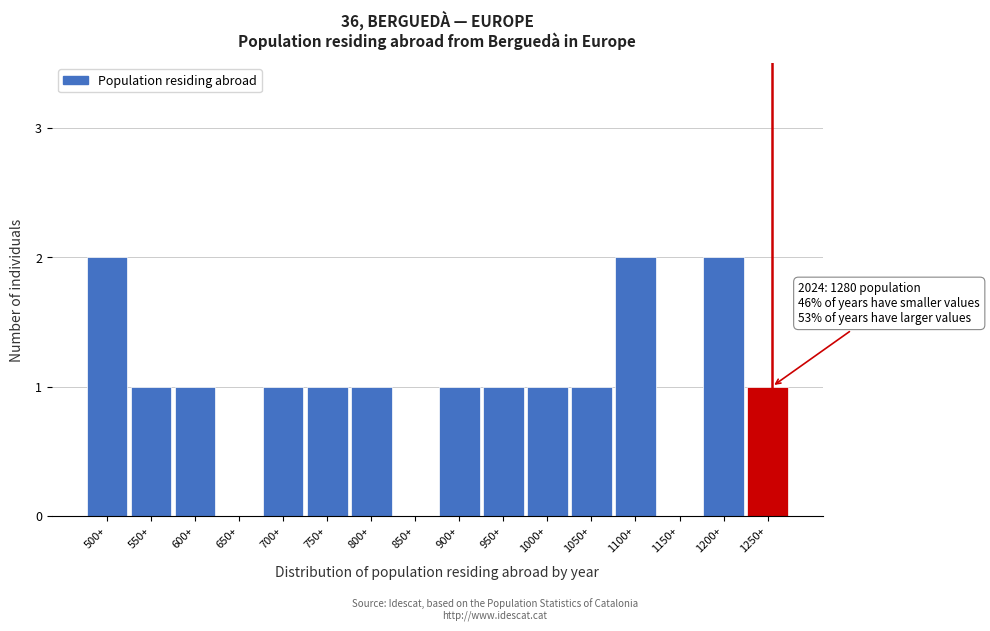

Reading left to right, transcribe all the data shown in this chart.

500+=2	550+=1	600+=1	650+=0	700+=1	750+=1	800+=1	850+=0	900+=1	950+=1	1000+=1	1050+=1	1100+=2	1150+=0	1200+=2	1250+=1